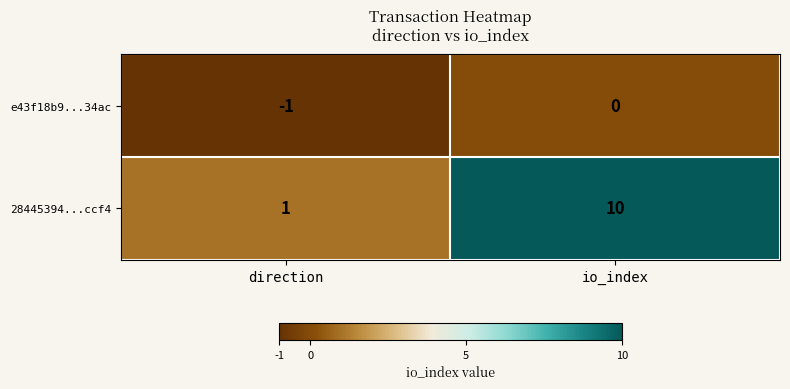

What is the total value across all series at io_index?

10